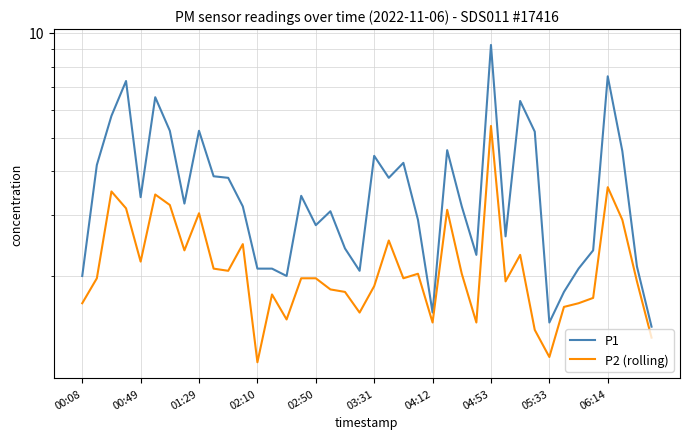

Does the chart display data point markers on the line(s)?

No